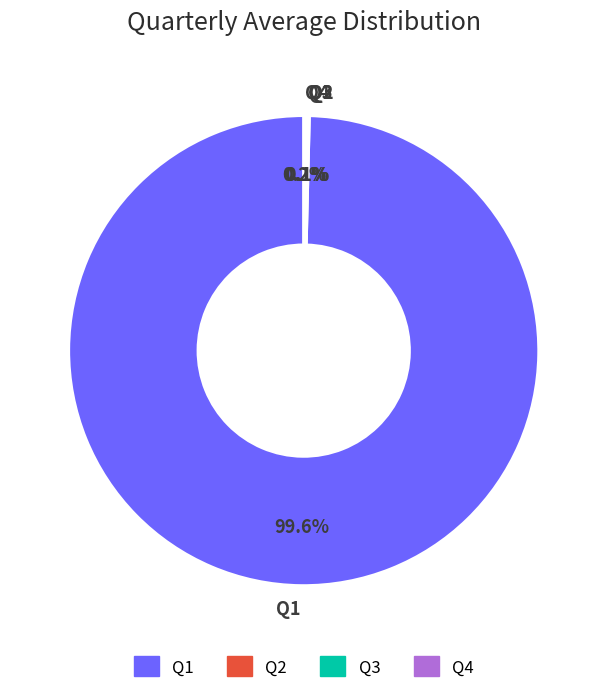

What is the largest slice in the pie chart?

Q1